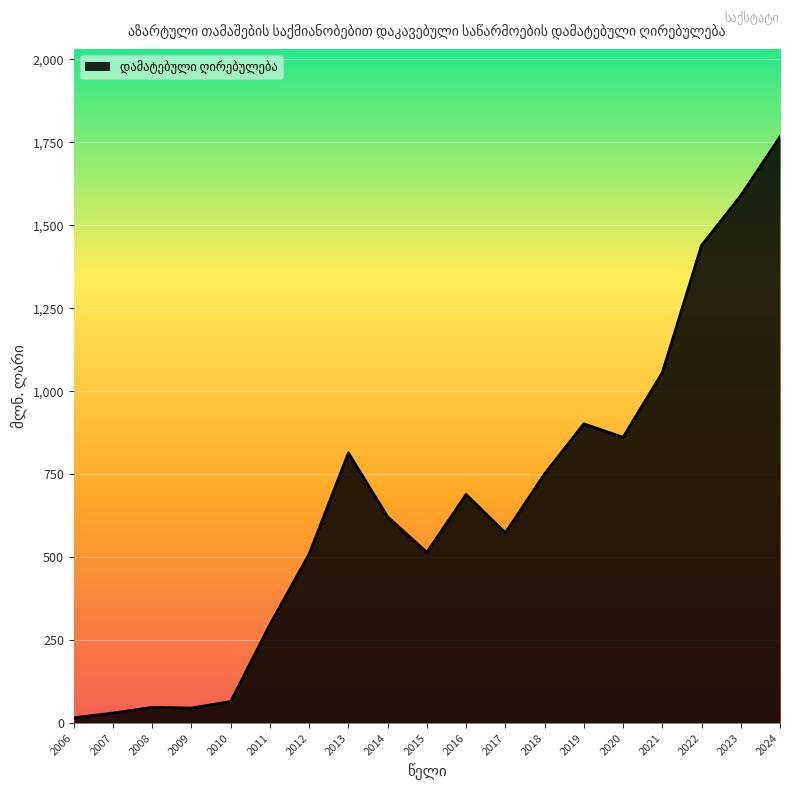

The chart shows a value of 621.4 at 2014. True or false?

True